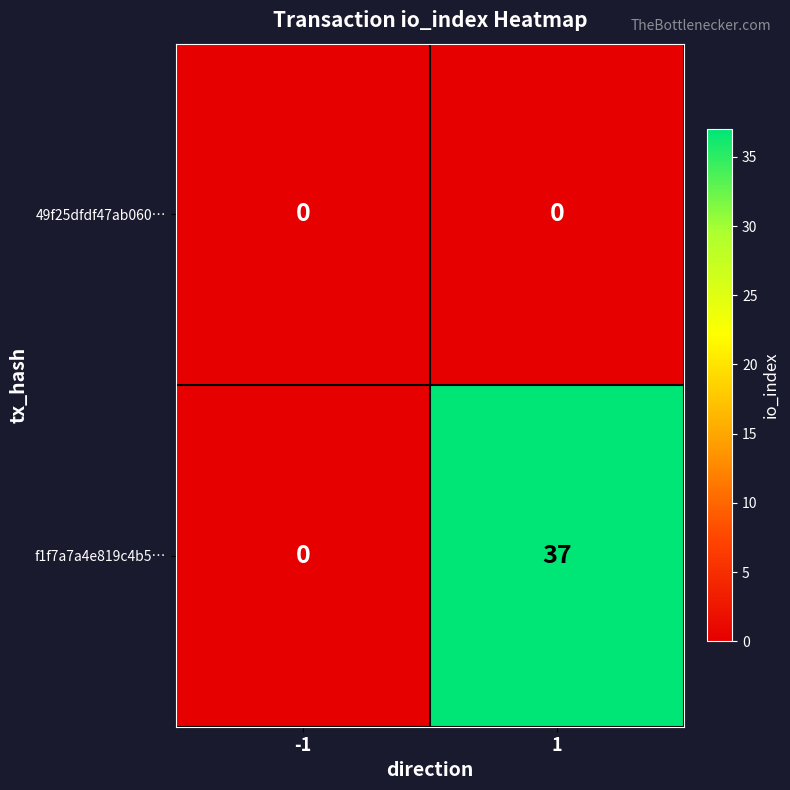

The 49f25dfdf47ab060… series shows 0 at 1. True or false?

True